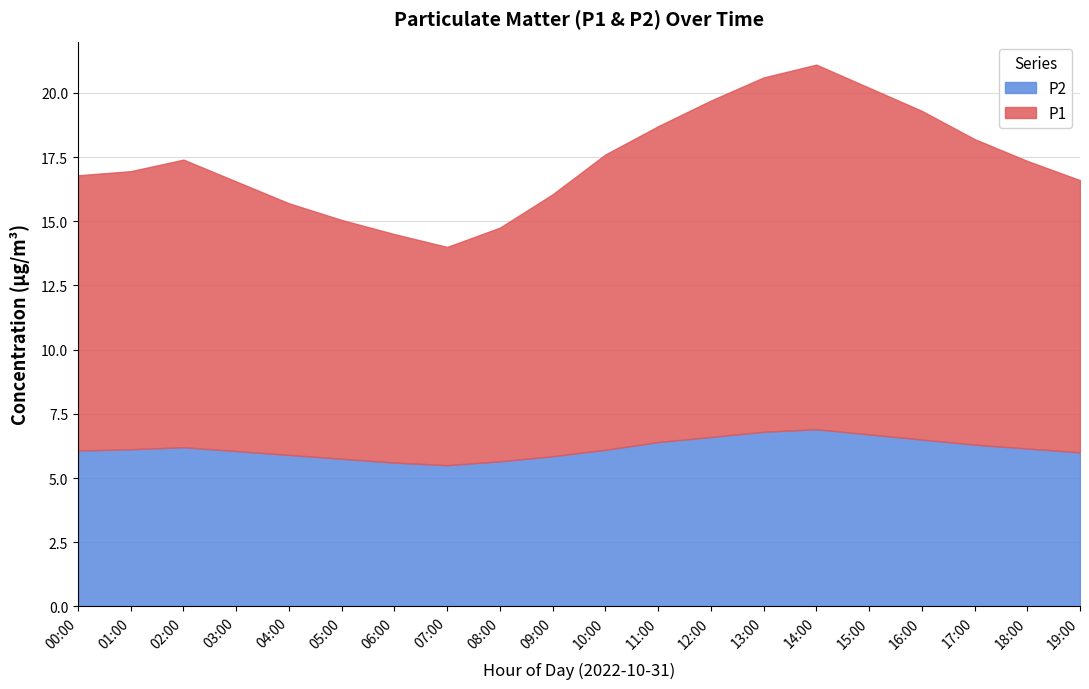

True or false: P2 and P1 cross at least once.

False